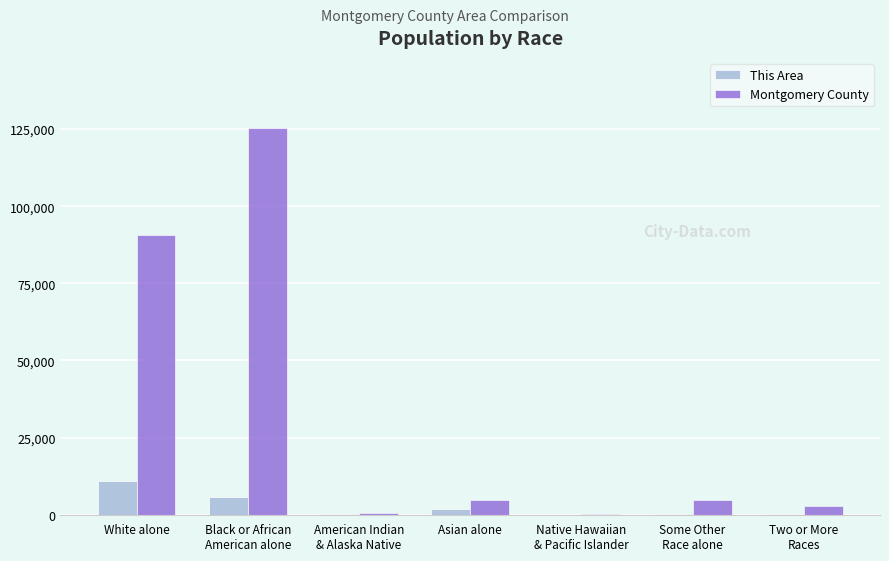

Which series has the largest total across all categories?

Montgomery County